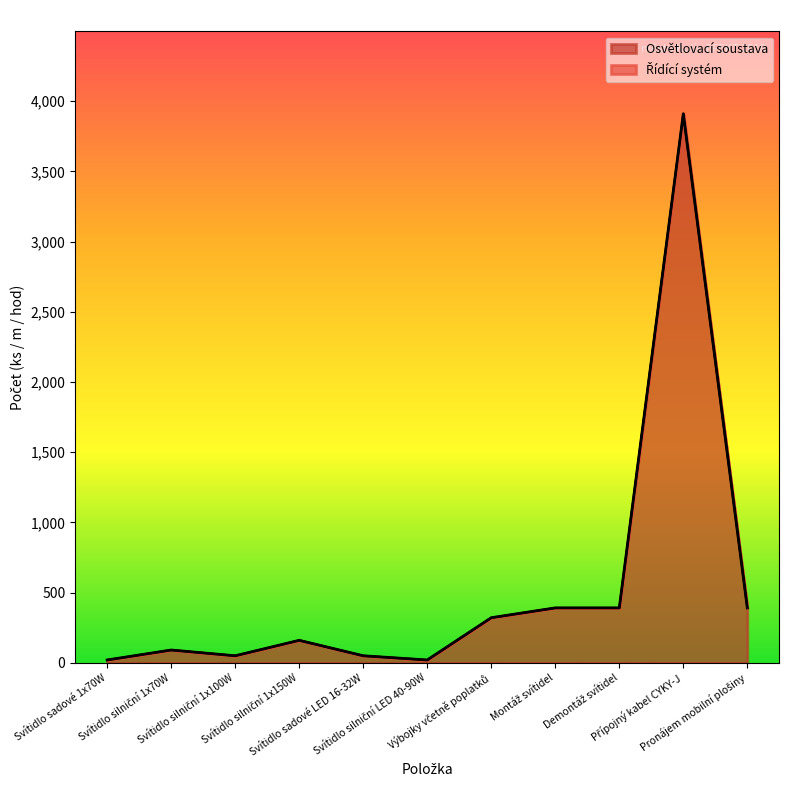

Where is the first local maximum?

Svítidlo silniční 1x70W